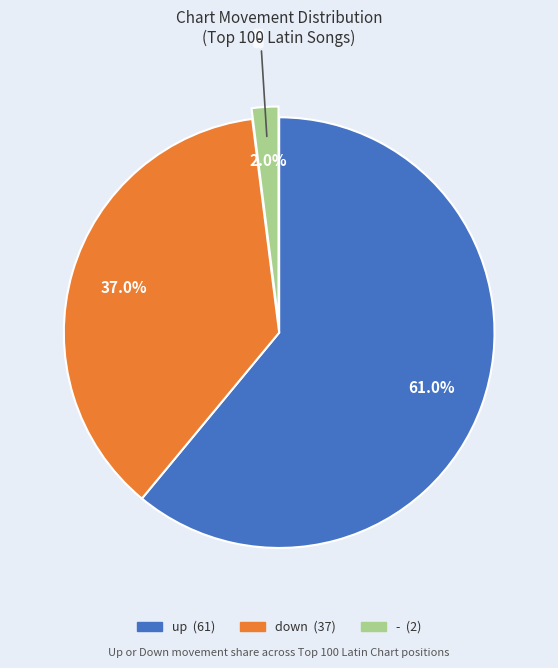

To the nearest percent, what is the combined percentage of up and down?

98%